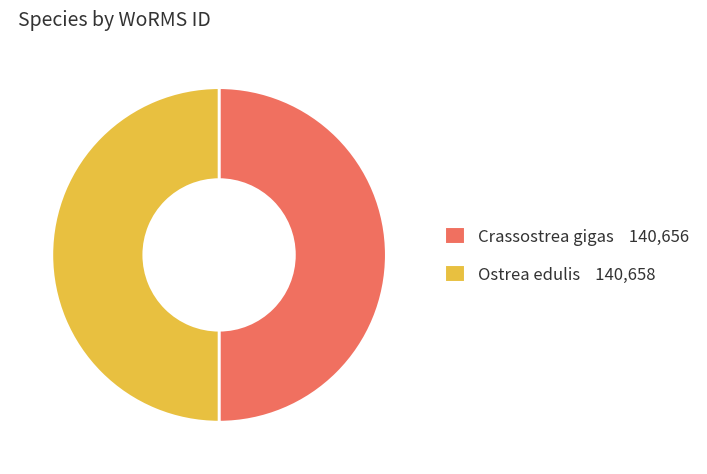

Combined, do Crassostrea gigas 140,656 and Ostrea edulis 140,658 account for over 50%?

Yes